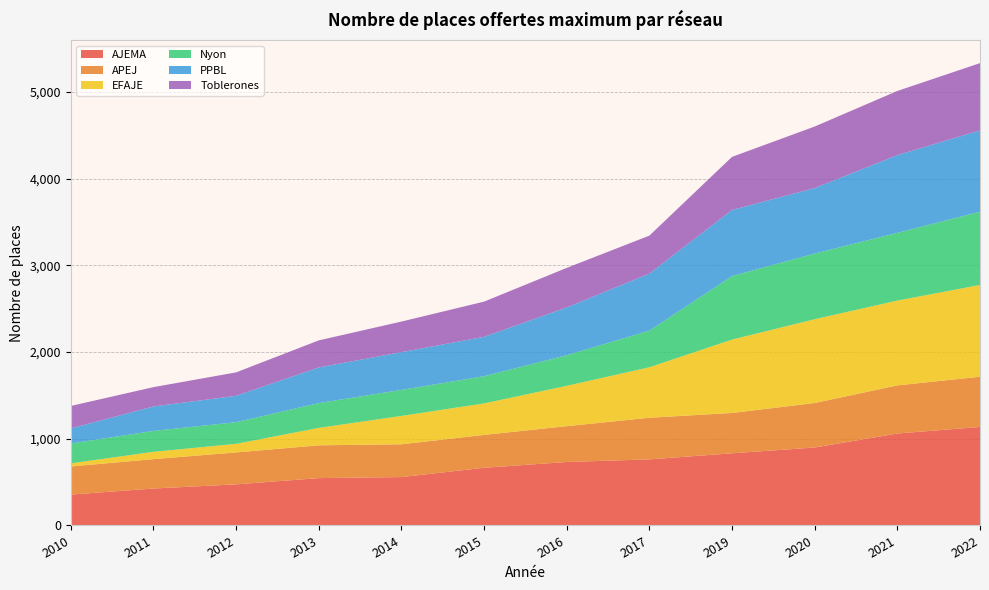

Reading left to right, list all the values displayed in this chart.

AJEMA: 2010=356	2011=426	2012=474	2013=546	2014=558	2015=665	2016=732	2017=762	2019=832	2020=899	2021=1060	2022=1136
APEJ: 2010=324	2011=339	2012=368	2013=378	2014=378	2015=379	2016=413	2017=480	2019=465	2020=513	2021=555	2022=579
EFAJE: 2010=36	2011=84	2012=99	2013=201	2014=327	2015=363	2016=465	2017=582	2019=846	2020=966	2021=978	2022=1058
Nyon: 2010=229	2011=241	2012=250	2013=286	2014=300	2015=314	2016=353	2017=422	2019=733	2020=757	2021=781	2022=845
PPBL: 2010=174	2011=282	2012=304	2013=411	2014=435	2015=454	2016=551	2017=658	2019=762	2020=755	2021=896	2022=937
Toblerones: 2010=259	2011=223	2012=270	2013=312	2014=353	2015=406	2016=456	2017=438	2019=612	2020=710	2021=740	2022=776